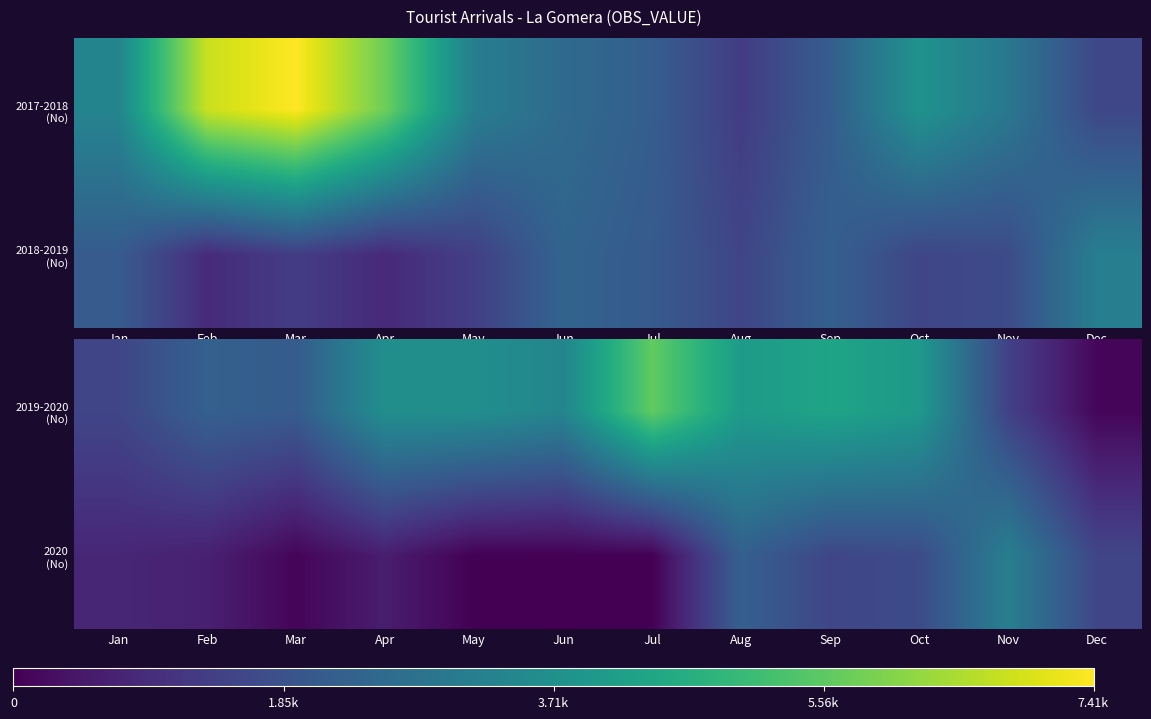

Rank the categories by 2020 (No) value from highest to lowest.

Nov, Aug, Oct, Sep, Dec, Jan, Feb, Apr, Mar, May, Jun, Jul